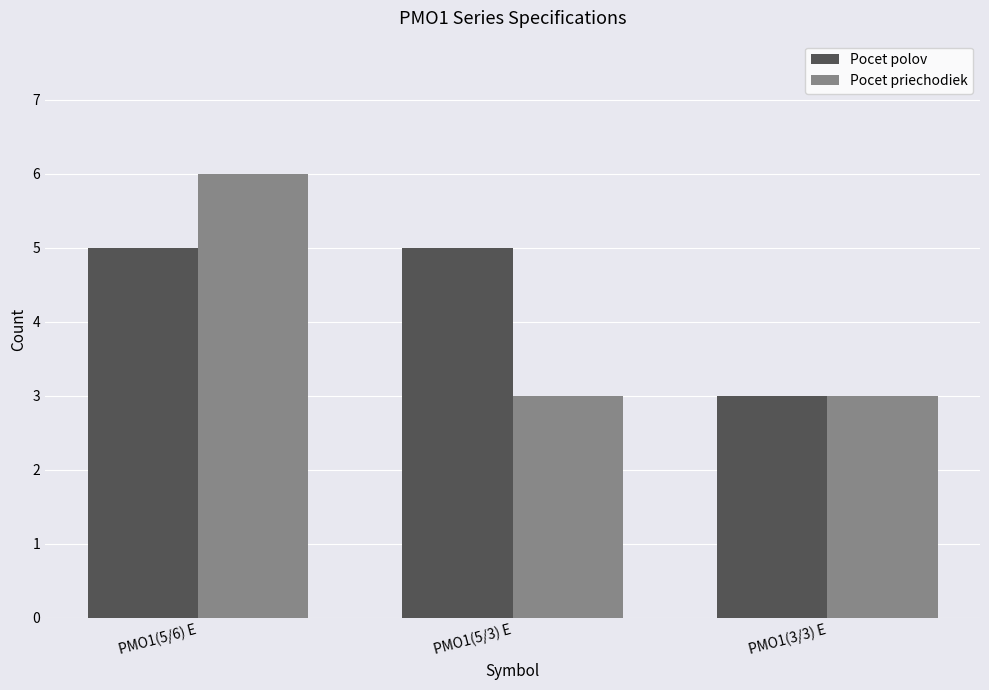

What is the label of the 2nd bar from the left?

PMO1(5/3) E